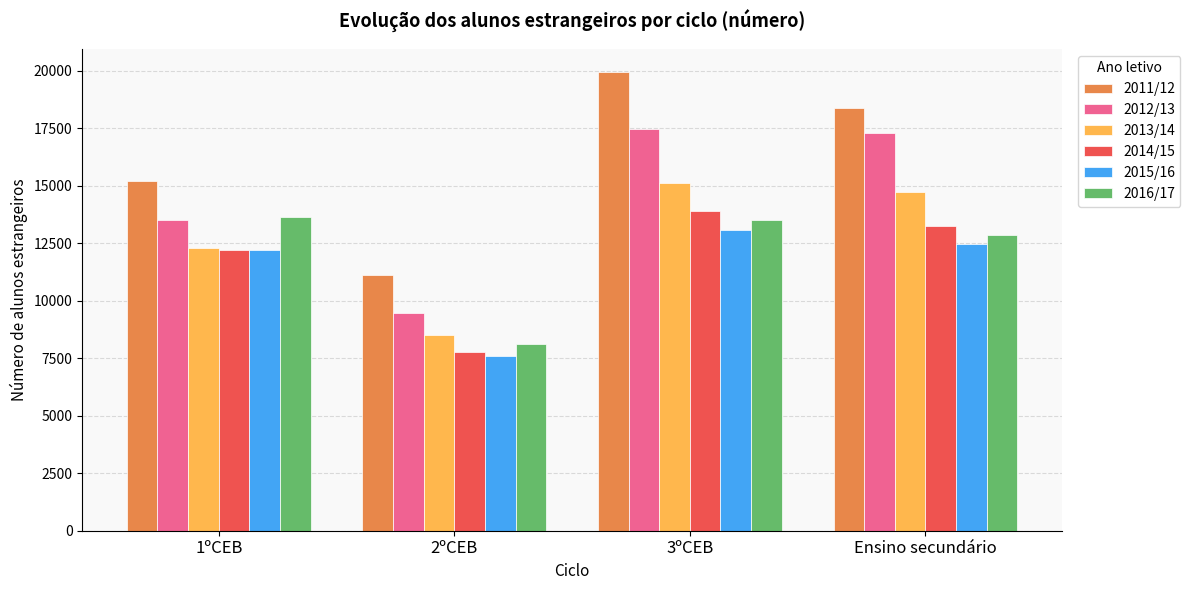

Which category has the highest value in the 2013/14 series?

3ºCEB